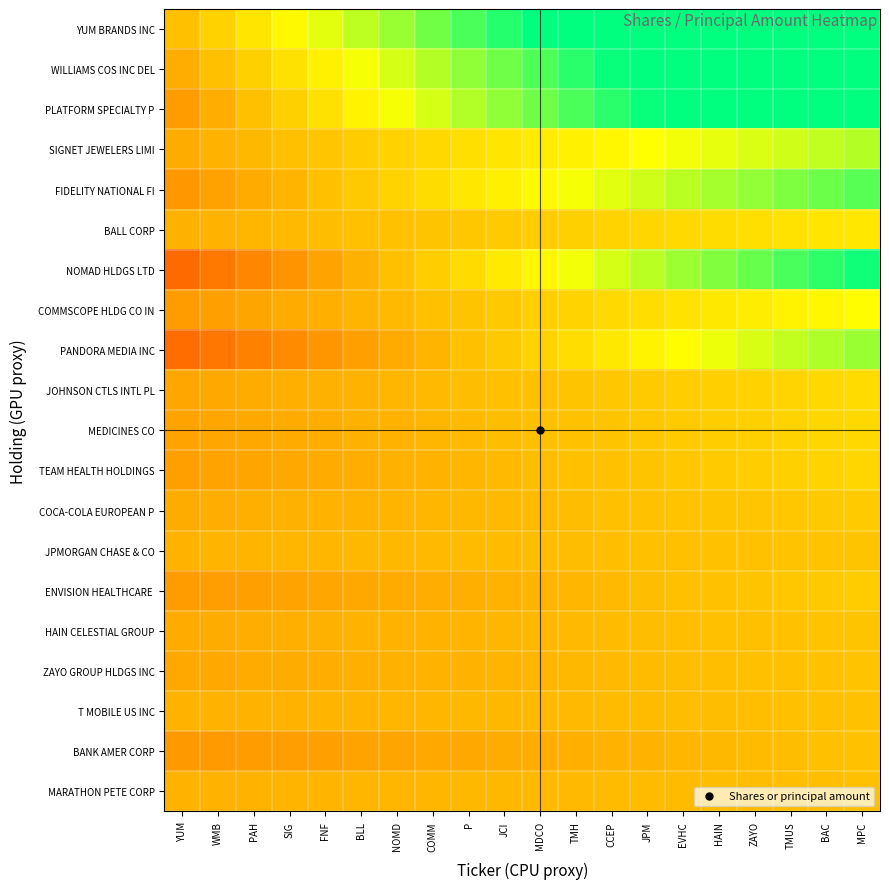

What is the smallest value displayed?

0.3